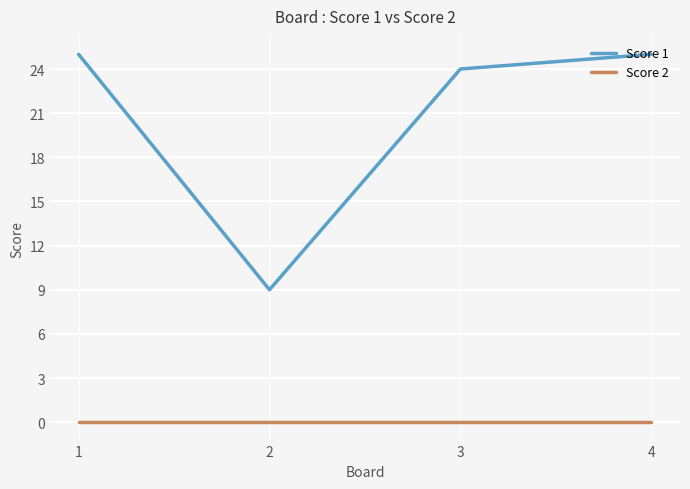

How many categories are shown in the chart?

4